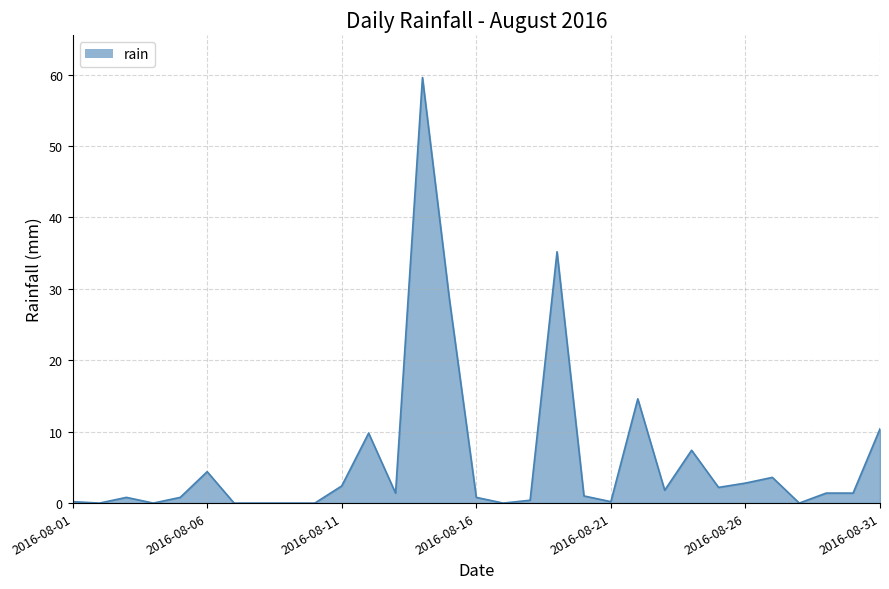

What is the difference between the maximum and minimum values?

59.6